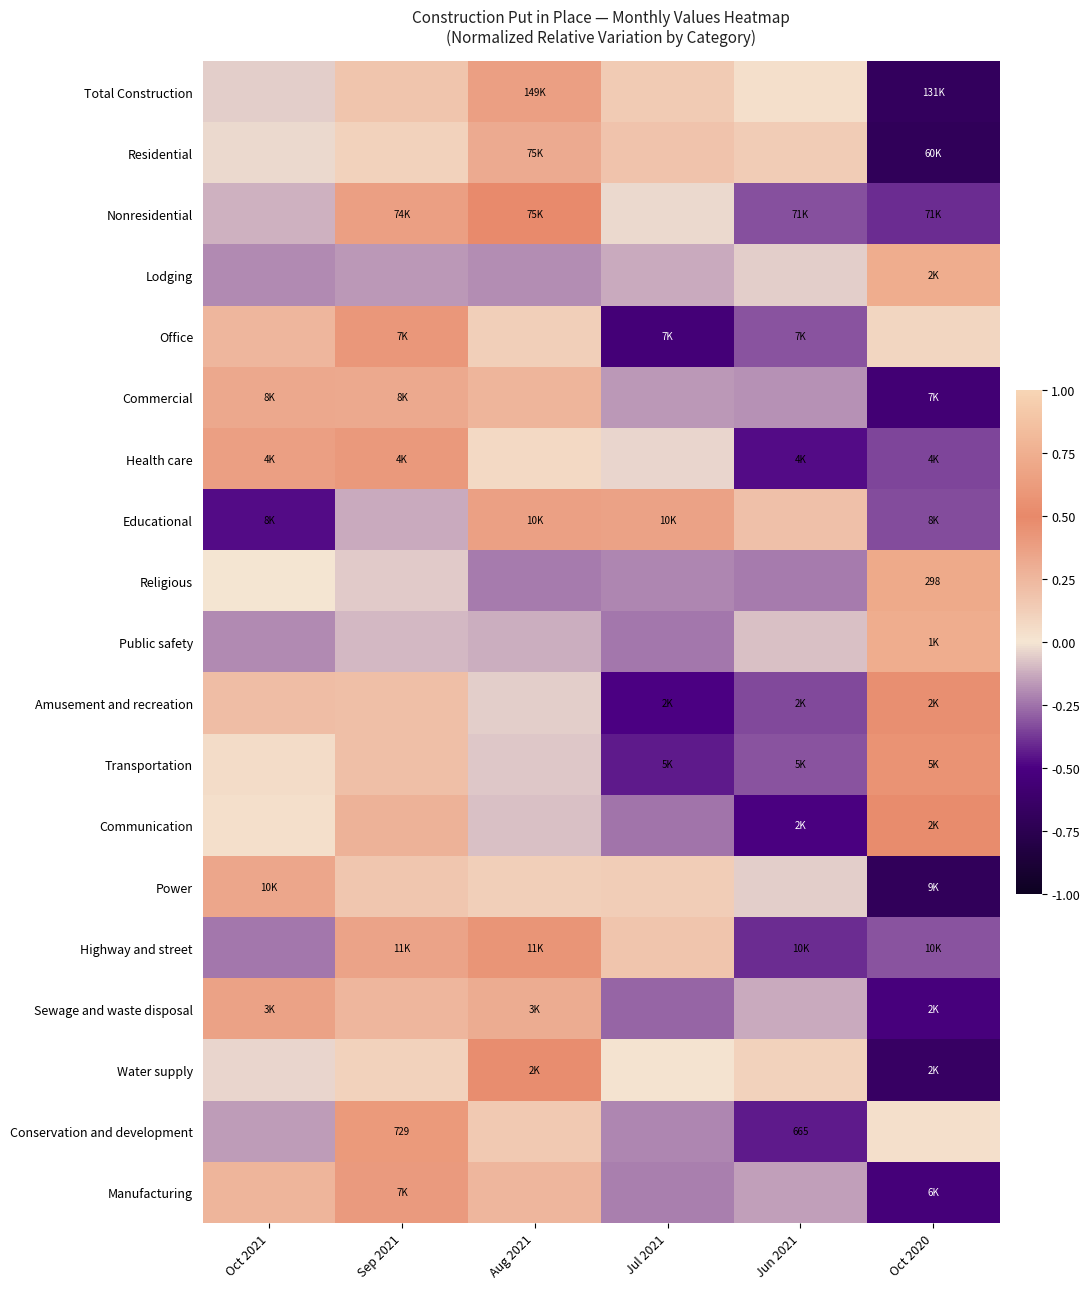

Which category has the lowest value in the Public safety series?

Jul 2021